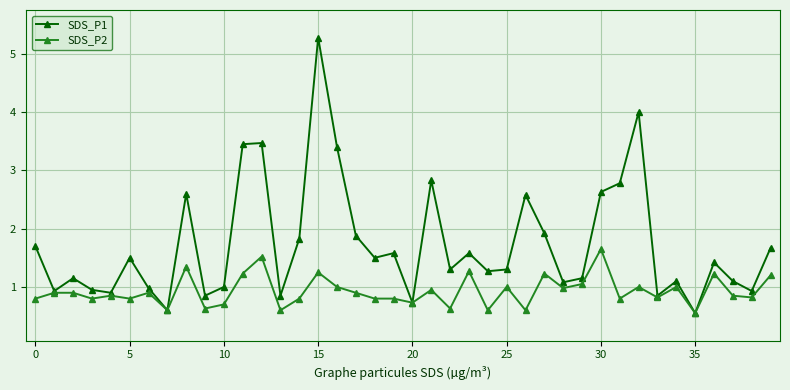

What is the smallest value displayed?

0.6